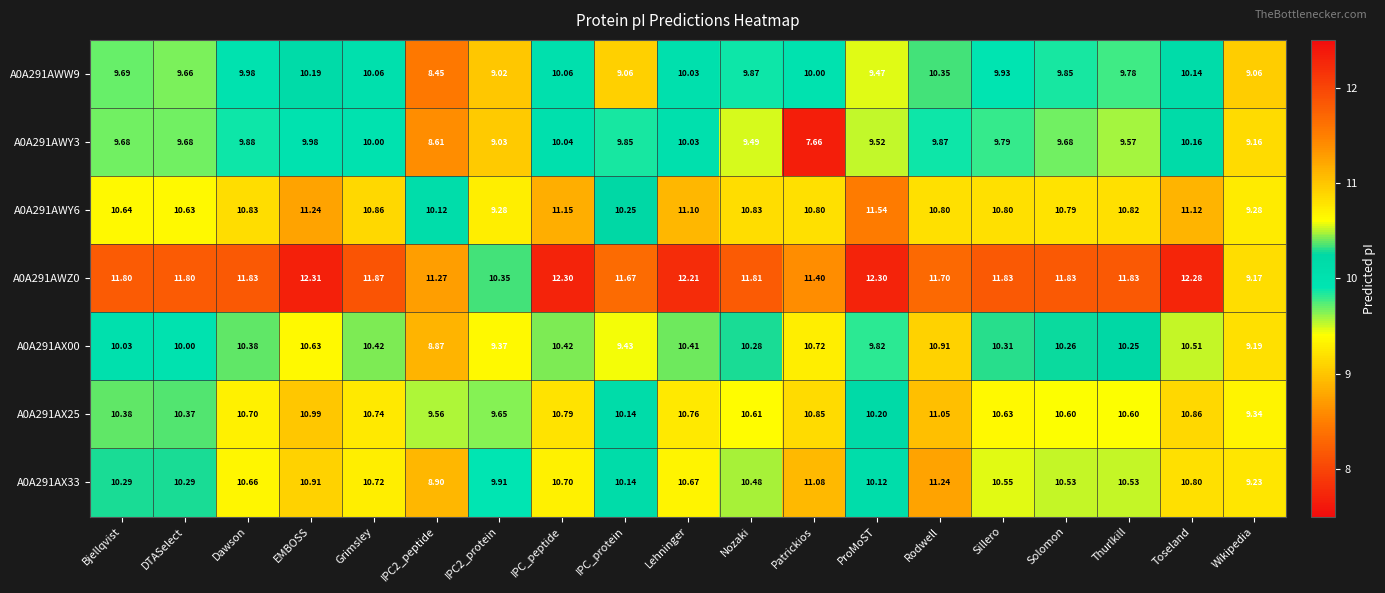

At which label does A0A291AWZ0 reach its peak?

EMBOSS